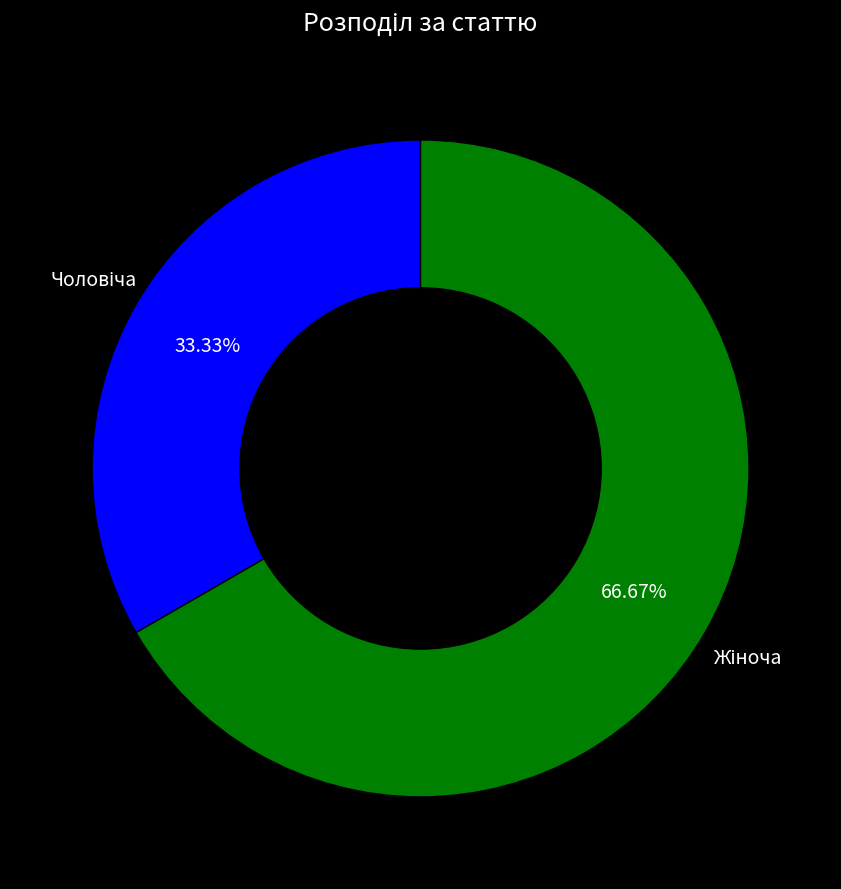

Is there any slice that represents more than half of the pie?

Yes